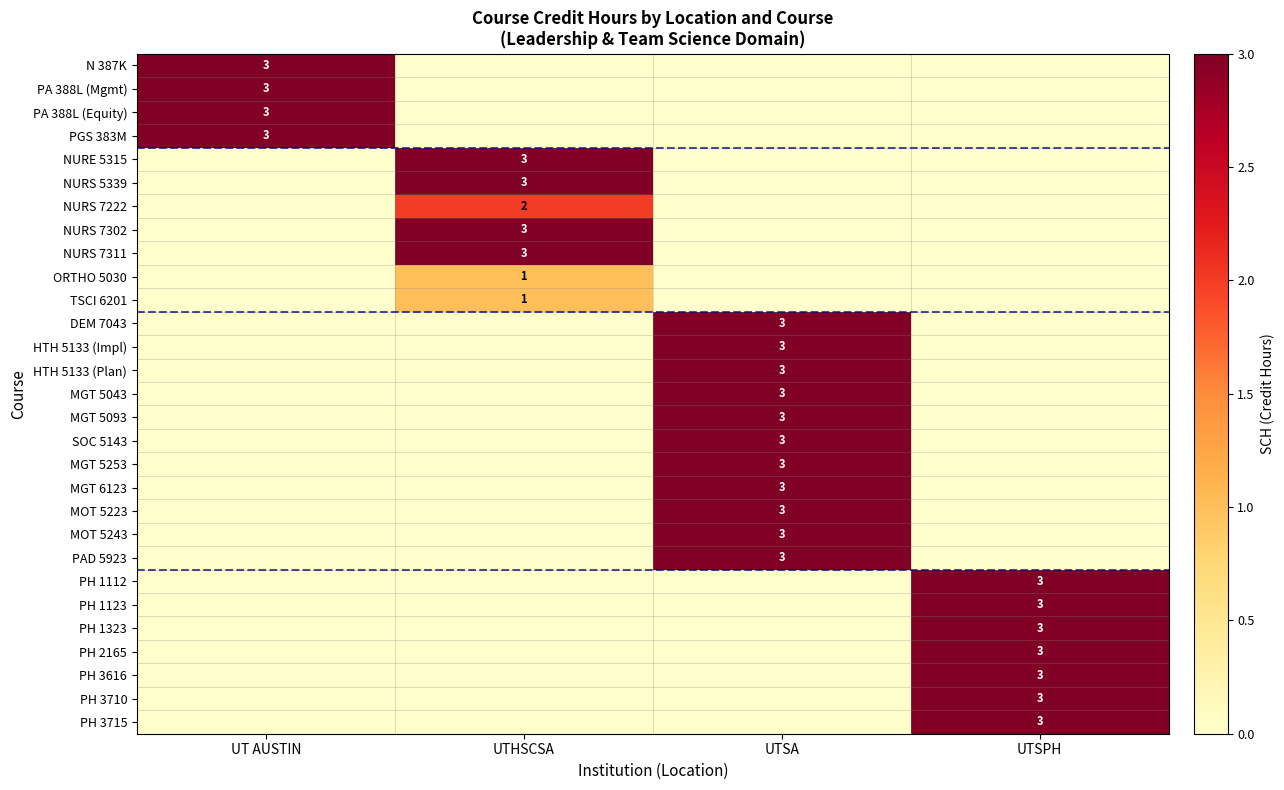

At how many categories does at least one series exceed 0?

4